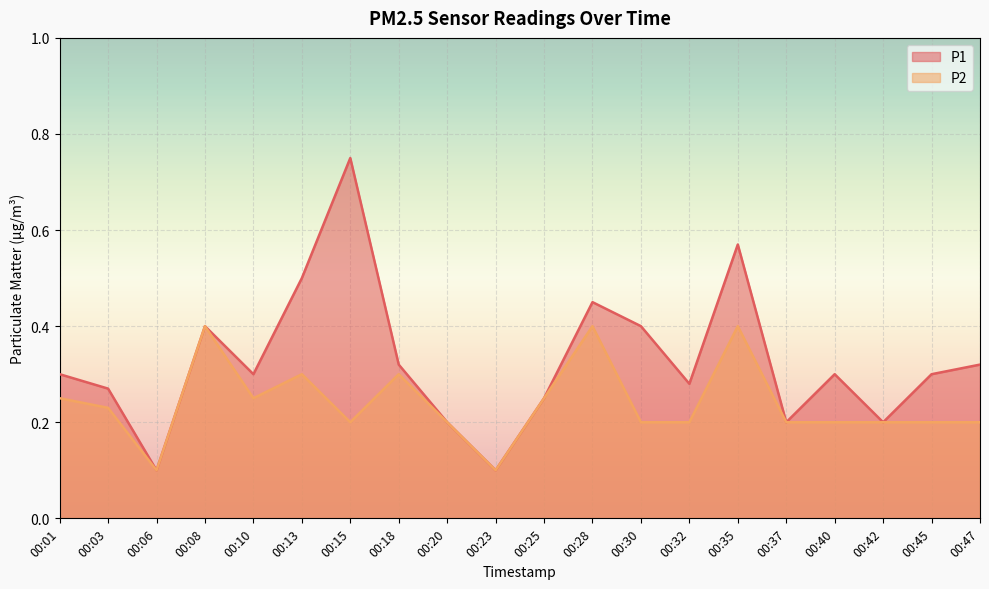

True or false: P2 and P1 intersect in this chart.

False